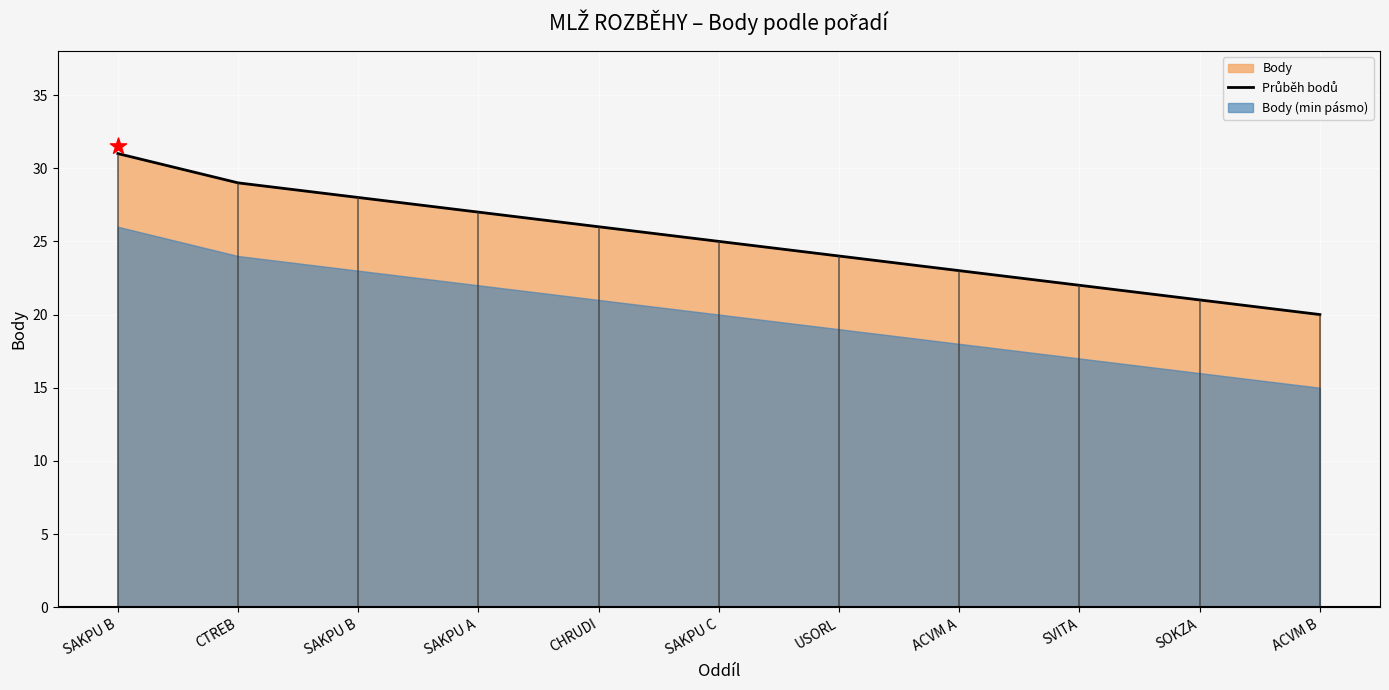

What is the change in value from SAKPU A to CHRUDI?

-1